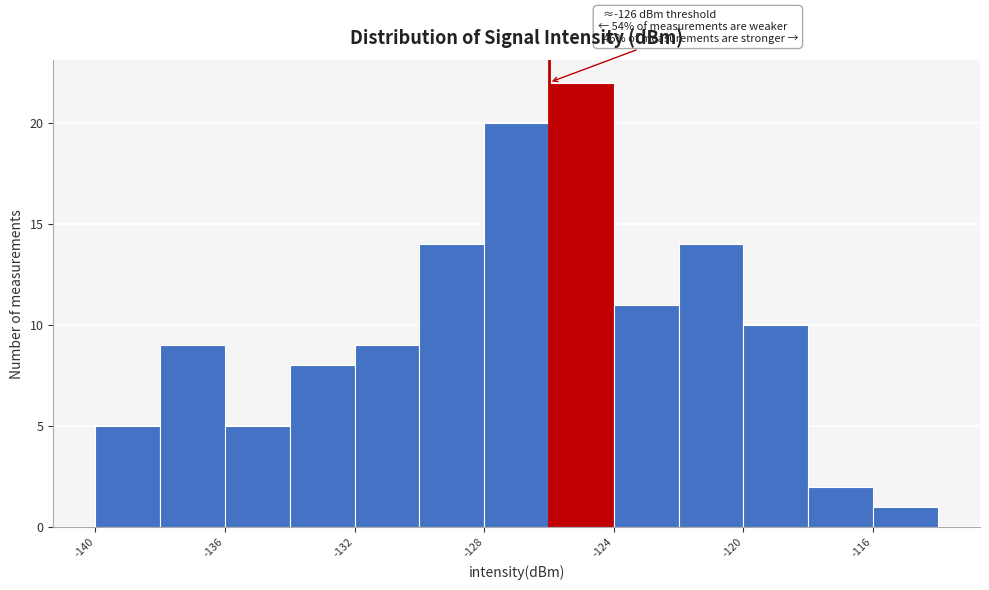

Which range on the x-axis has the tallest bar?

-126 to -124